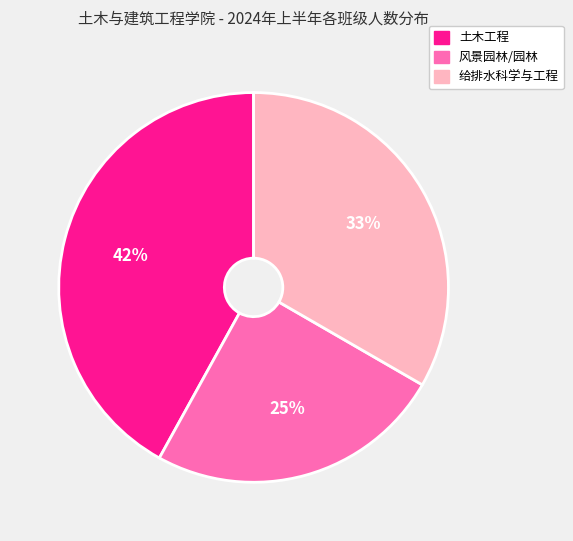

How many segments does this pie chart have?

3